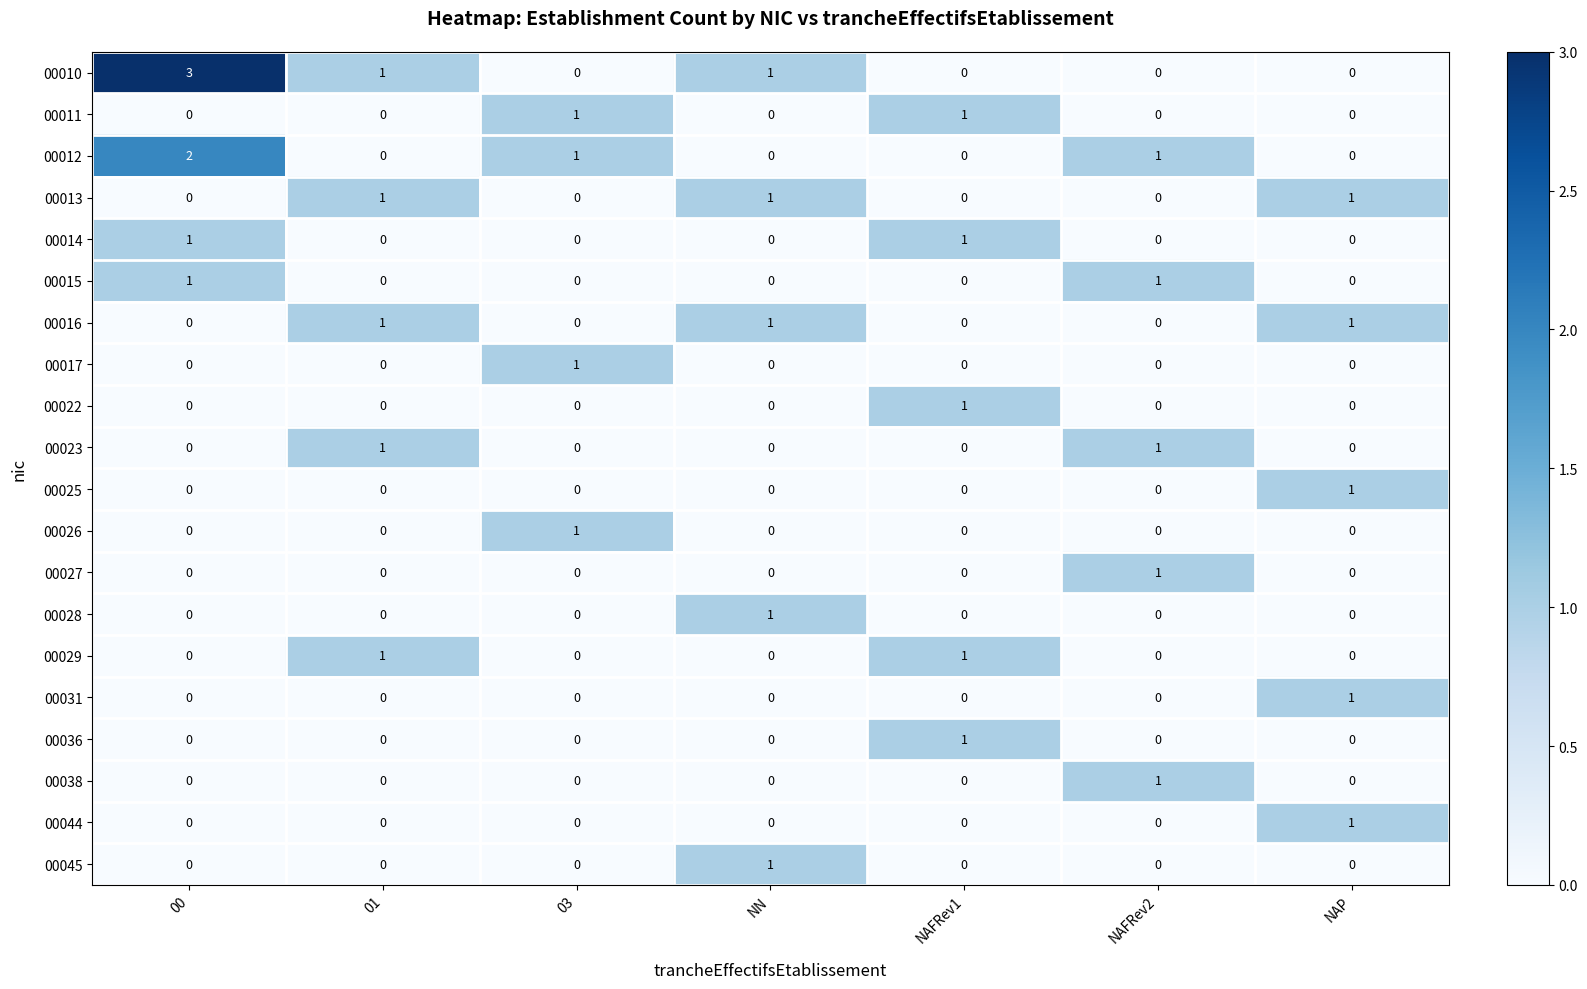

What is the total value across all series at NAP?

5